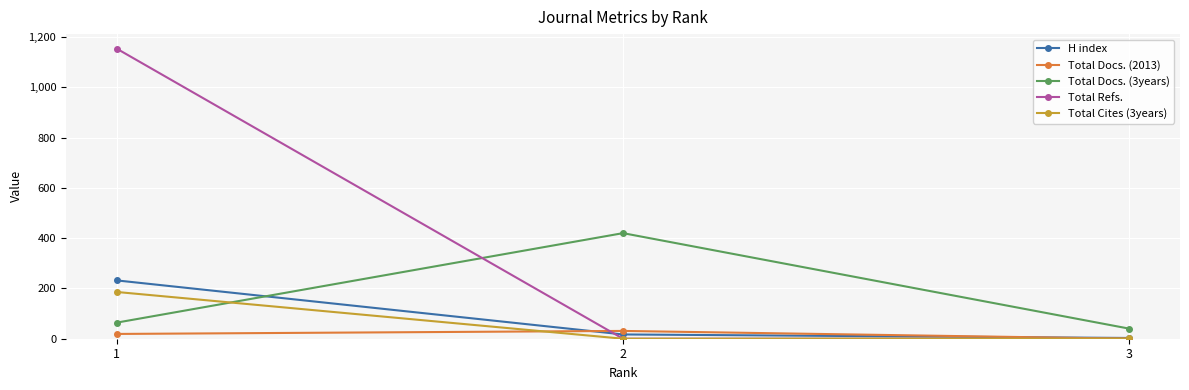

How many lines are shown in the chart?

5